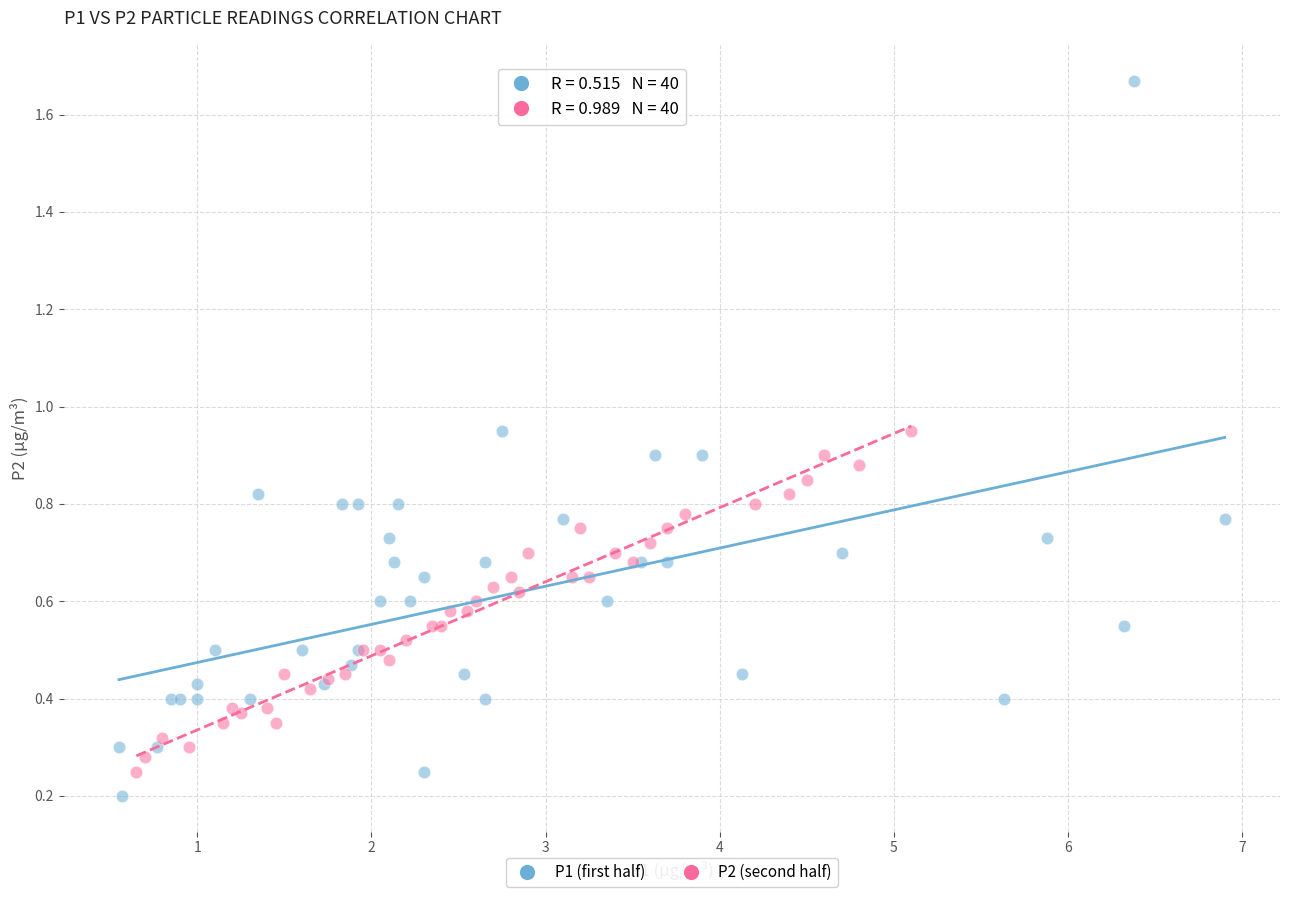

Which series contains the highest Y value?

P1 (first half)